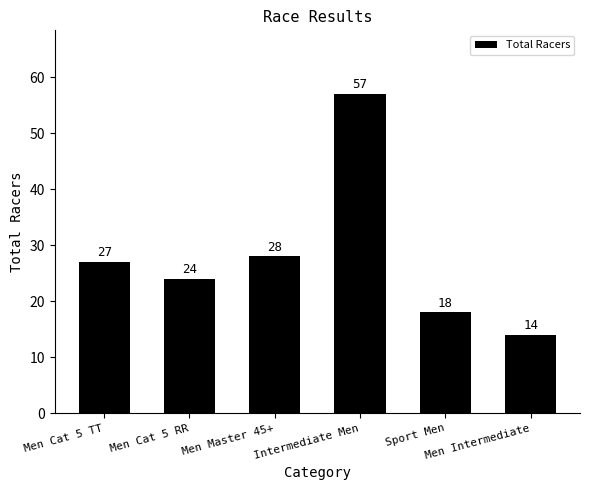

What is the average value?

28